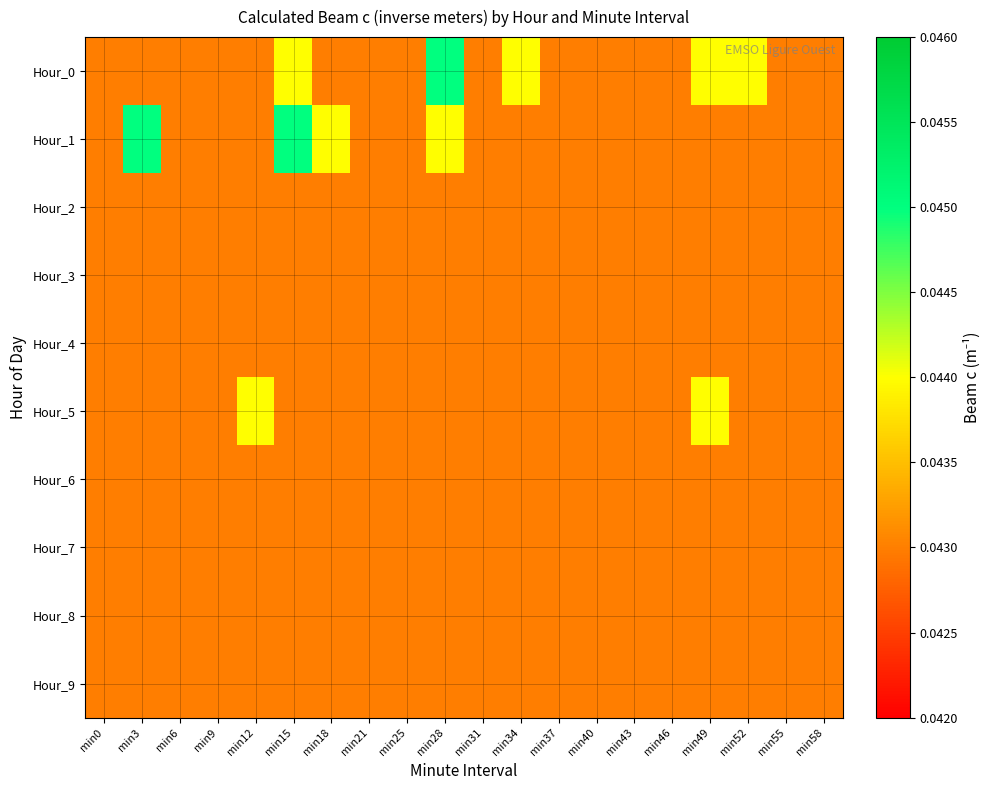

At min43, list the series in order from largest to smallest.

Hour_0, Hour_1, Hour_2, Hour_3, Hour_4, Hour_5, Hour_6, Hour_7, Hour_8, Hour_9